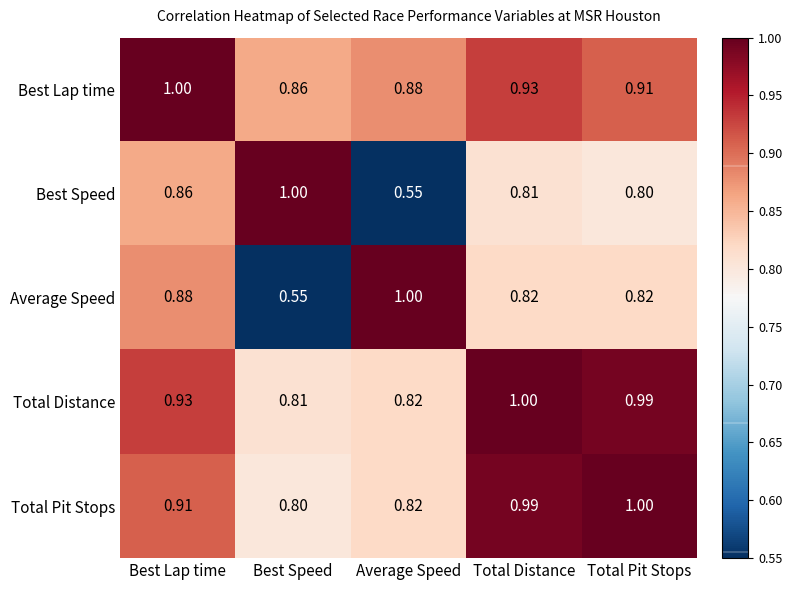

At Total Pit Stops, list the series in order from largest to smallest.

Total Pit Stops, Total Distance, Best Lap time, Average Speed, Best Speed